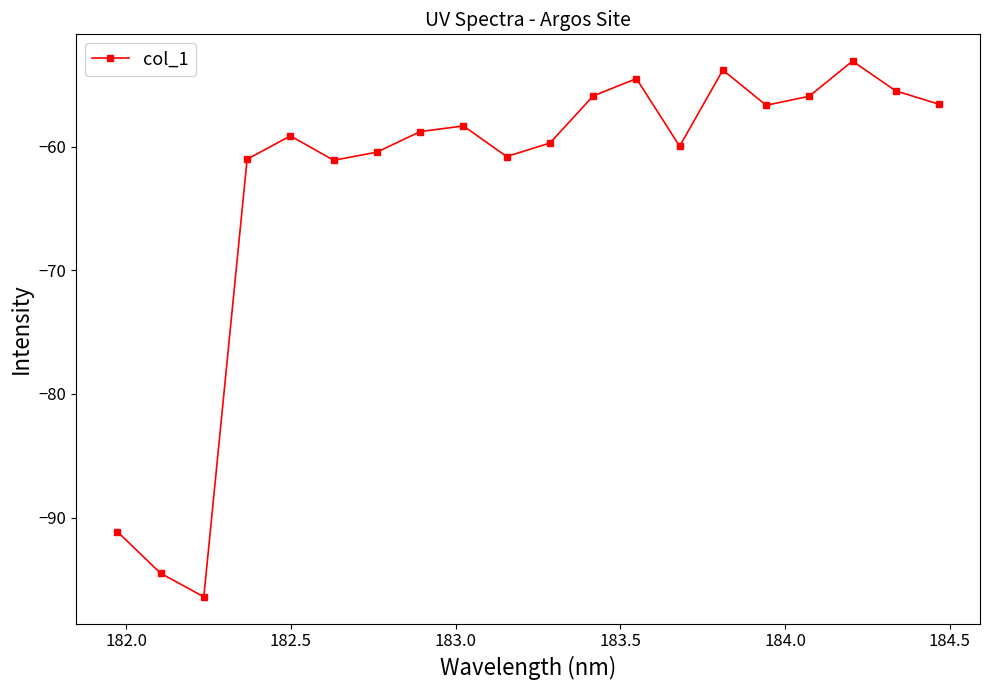

How many series are shown in this chart?

1